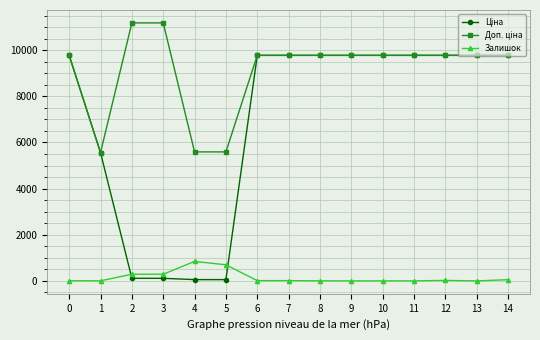

The value of Залишок at 13 is 0.0. True or false?

True